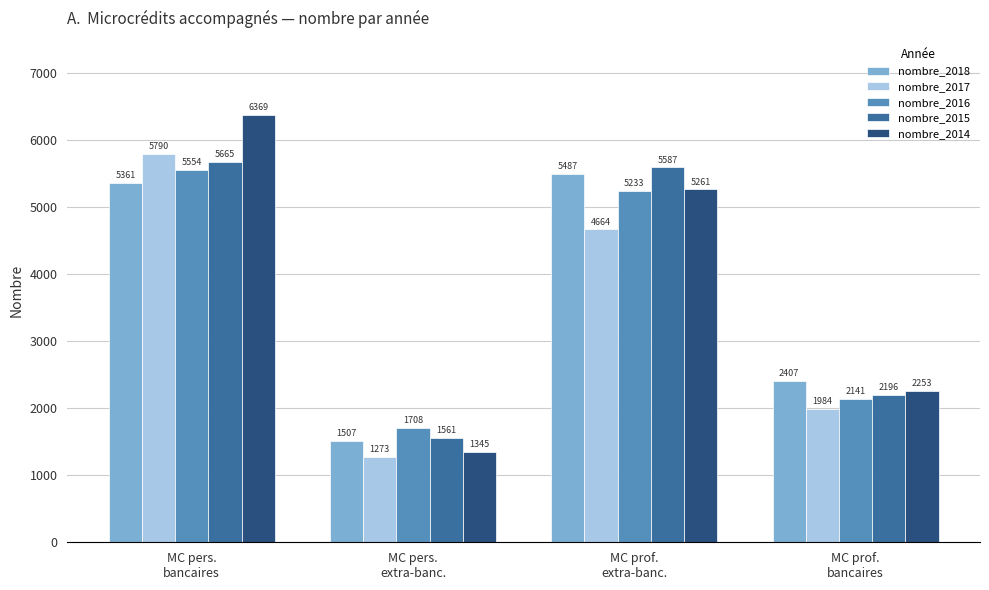

What is the spread (max minus min) of values at MC prof.
extra-banc.?

923